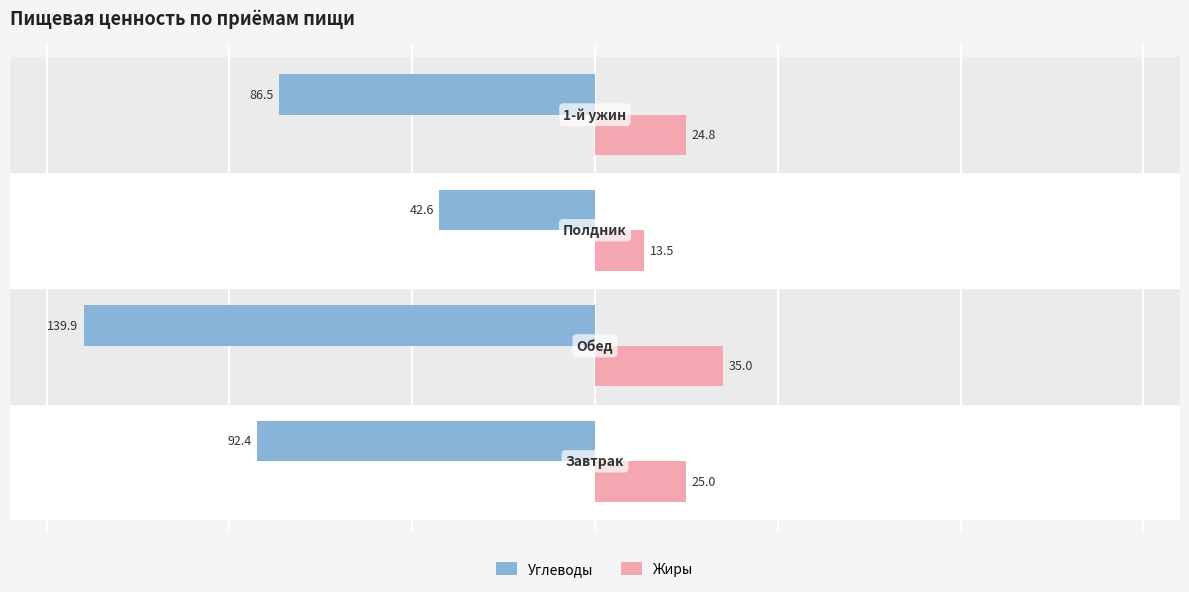

What is the average value of the Жиры series?

24.6